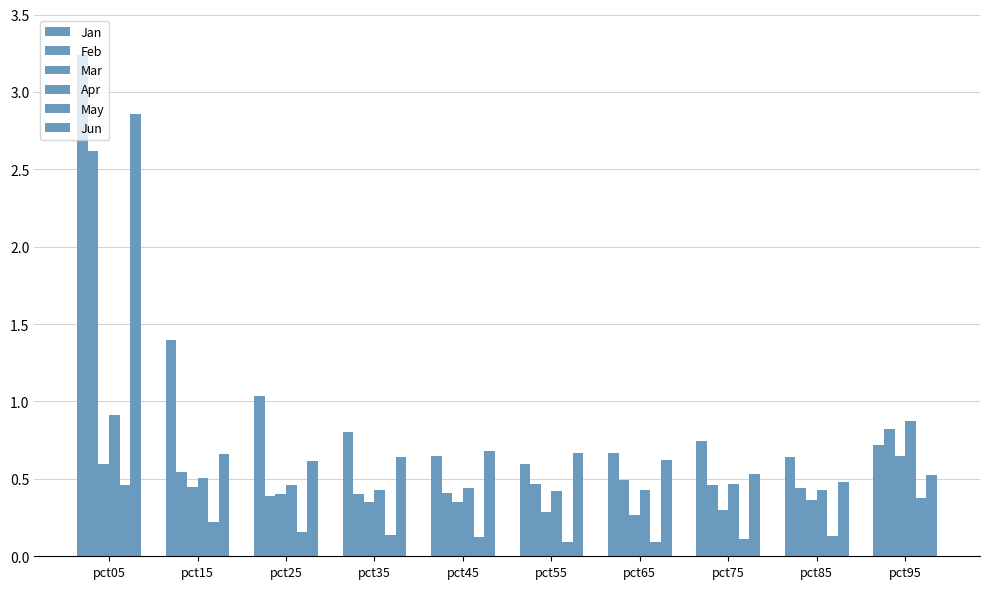

Between pct45 and pct85, which is larger?

pct45